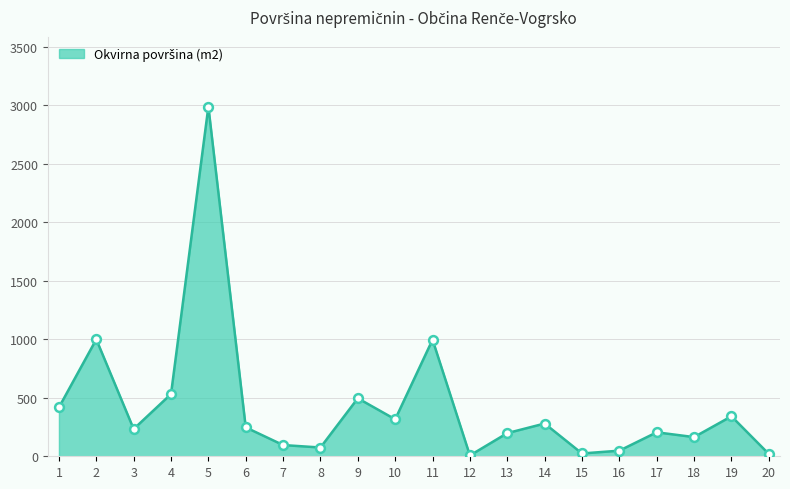

What is the change in value from 9 to 13?

-298